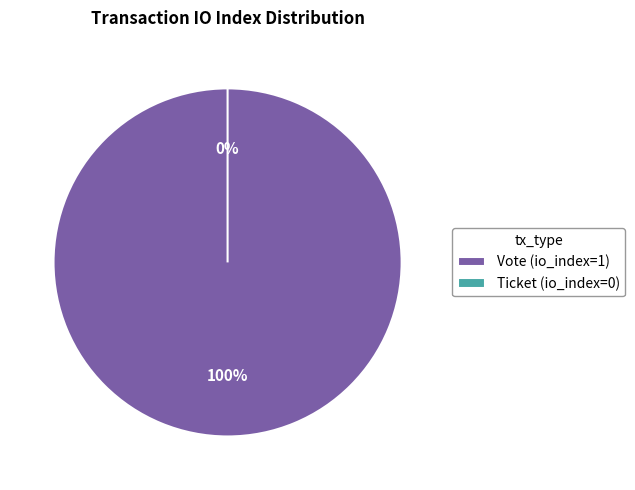

To the nearest percent, what is the difference between the largest and smallest slice percentages?

100%